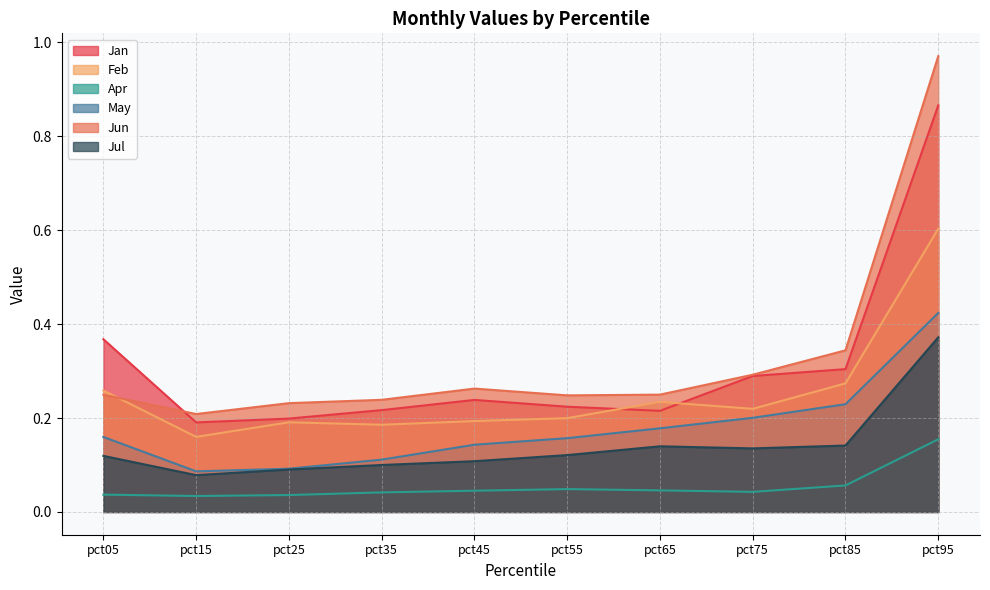

At which category does Apr reach its first local valley?

pct15